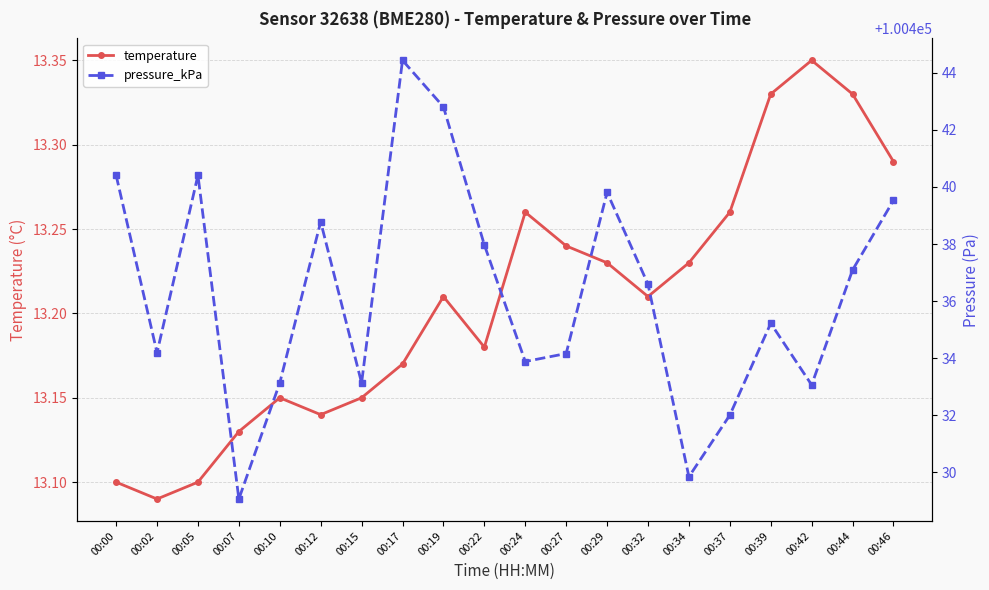

What is the minimum value shown in the chart?

13.1